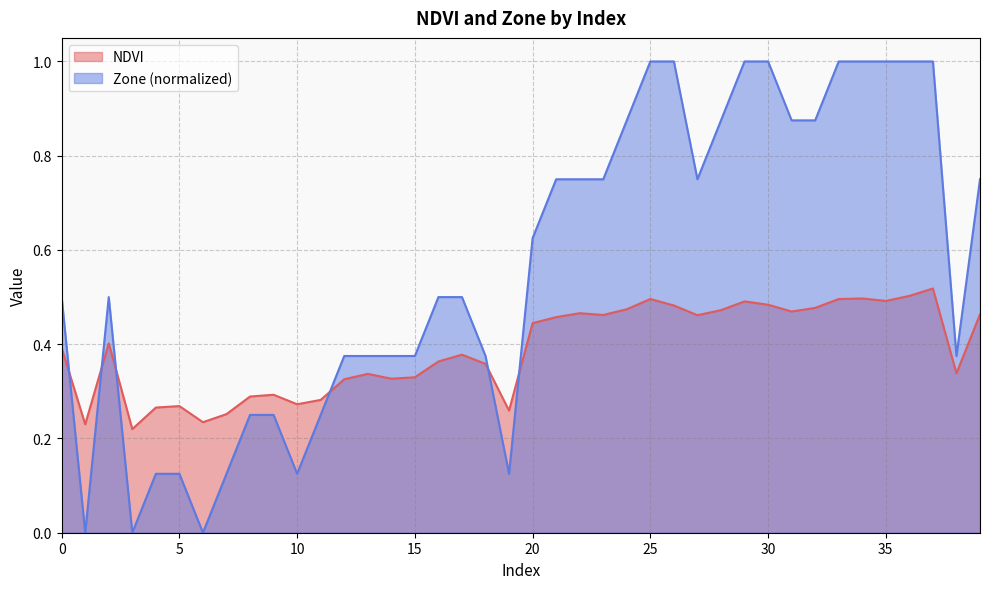

Is it true that NDVI equals 0.4 at 0?

True